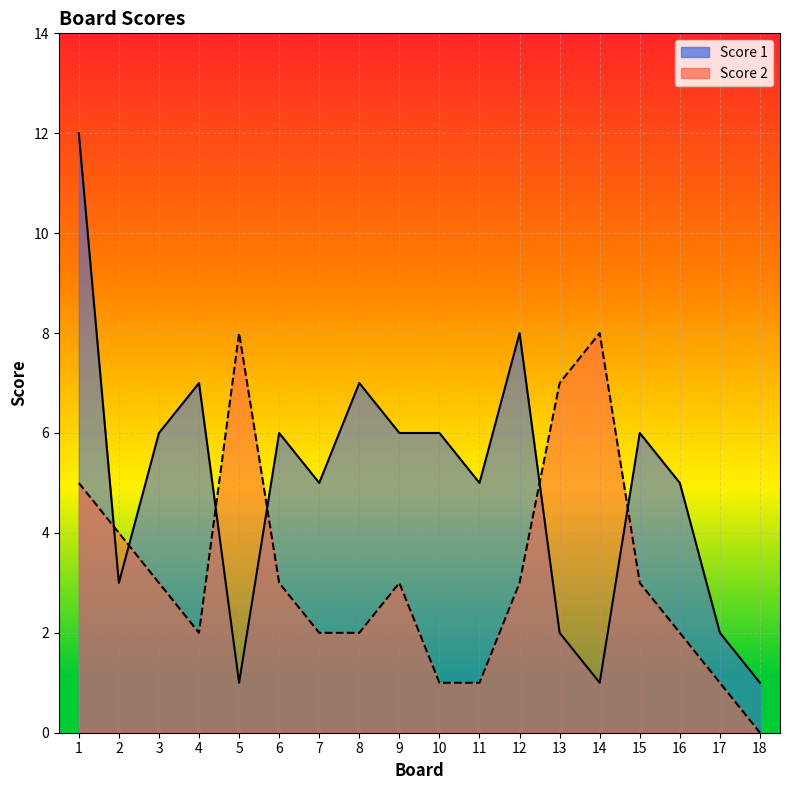

Is it true that Score 2 equals 4 at 6?

False